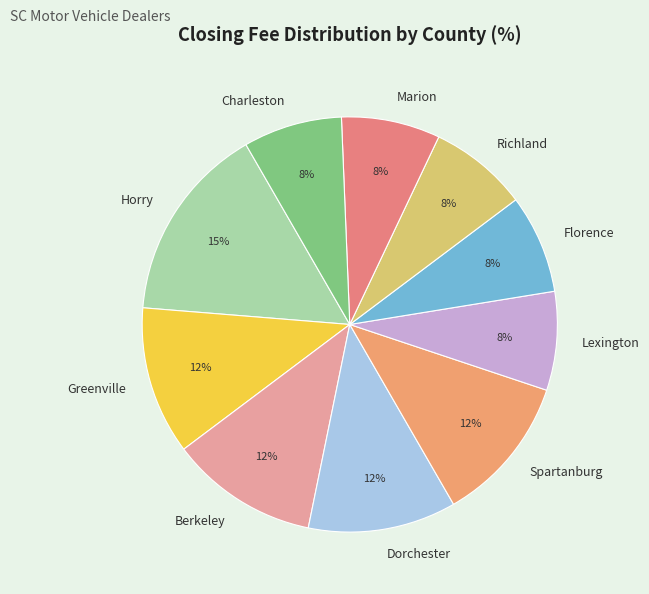

How many segments does this pie chart have?

10